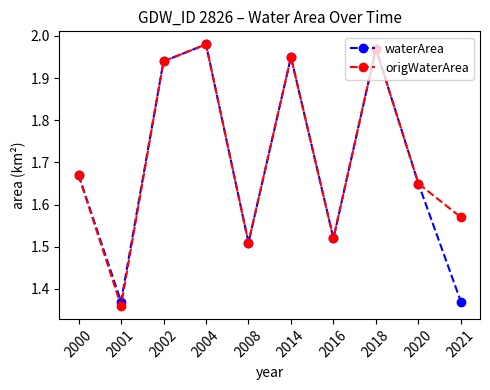

True or false: origWaterArea has more than 1 interior local peaks.

True